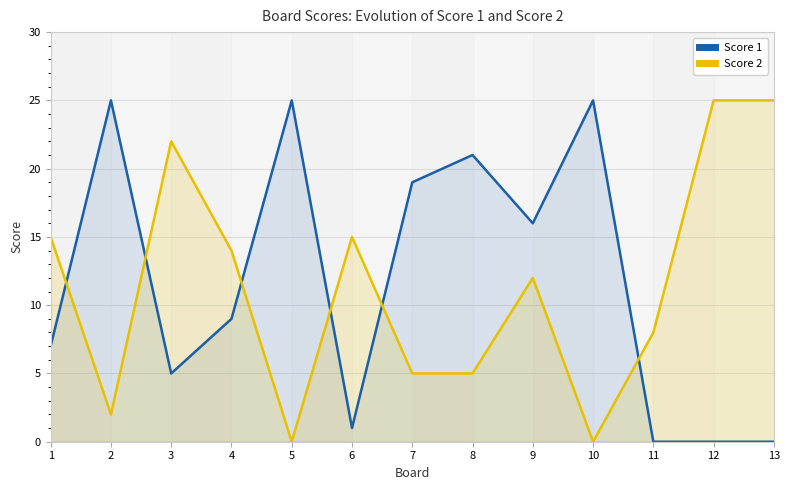

Rank the series at 6 from lowest to highest value.

Score 1, Score 2